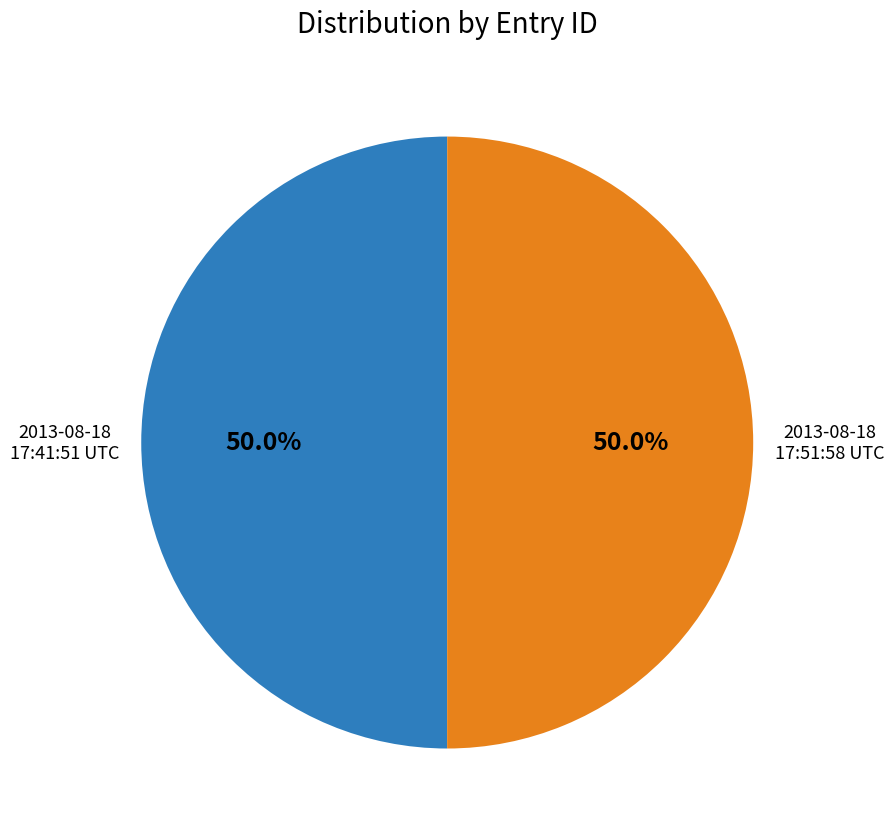

What is the ratio of the value at 2013-08-18 17:51:58 UTC to the value at 2013-08-18 17:41:51 UTC?

1.0